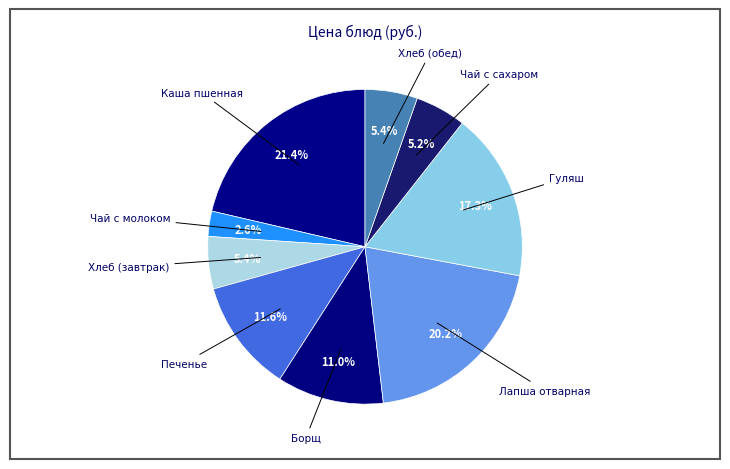

How much of the chart is everything except Каша пшенная?

78.6%